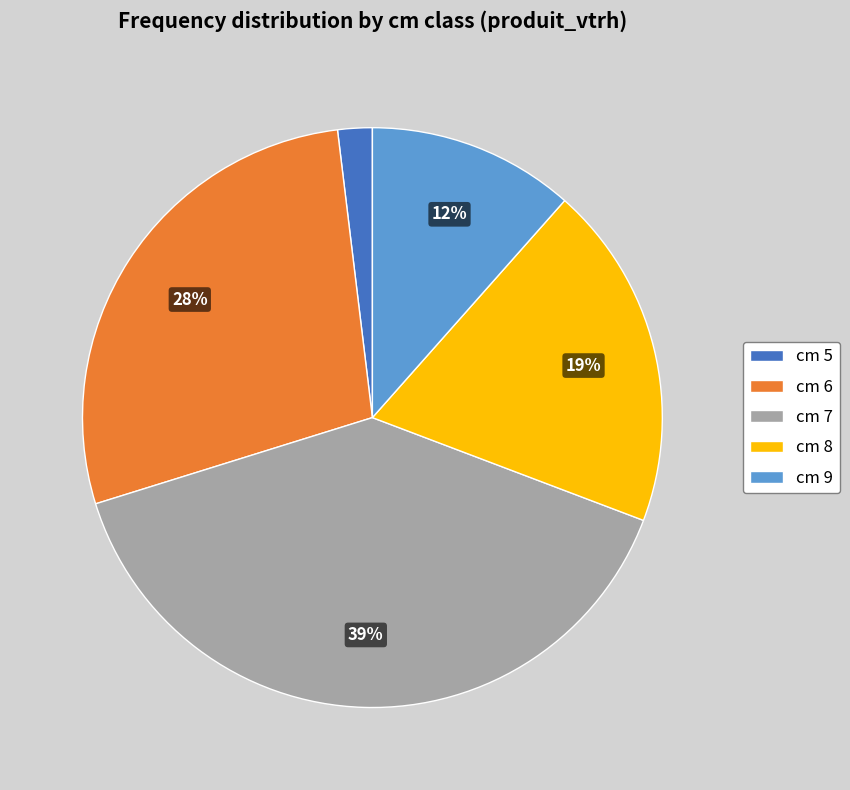

To the nearest percent, what is the average slice percentage?

20%